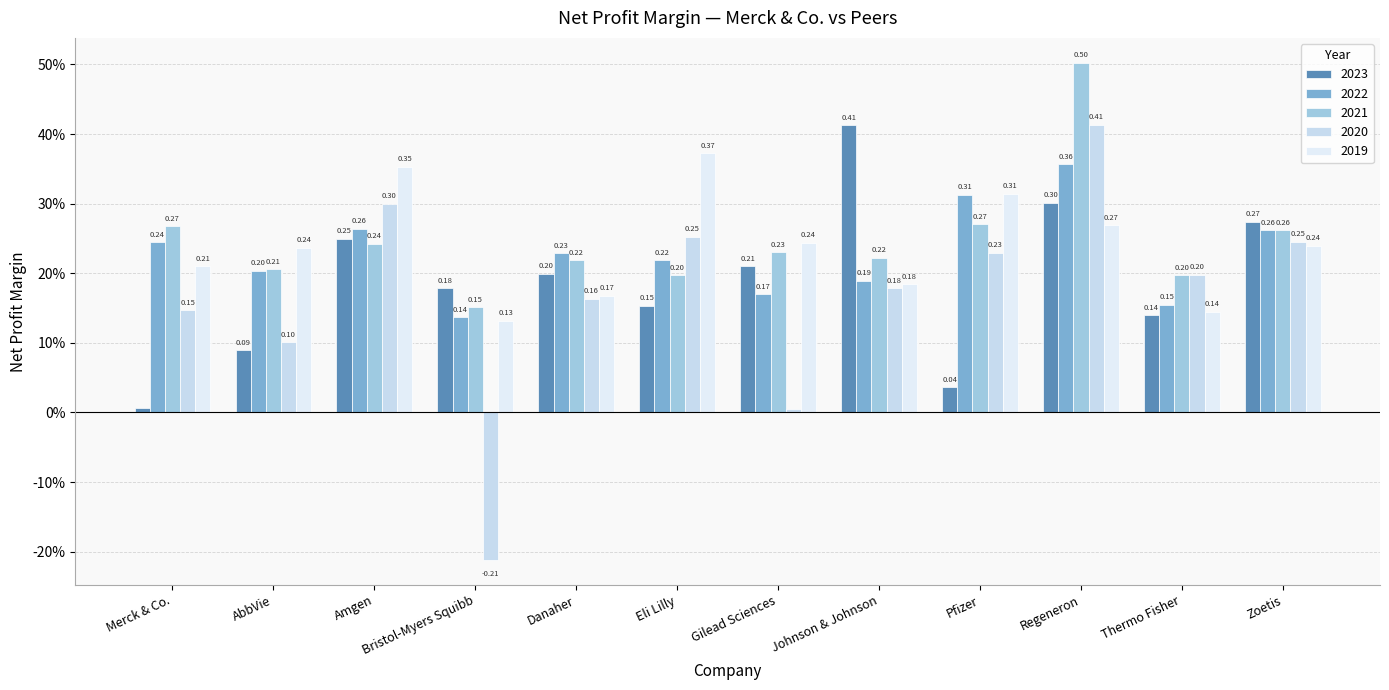

Are the bars grouped side by side (vs. stacked)?

Yes